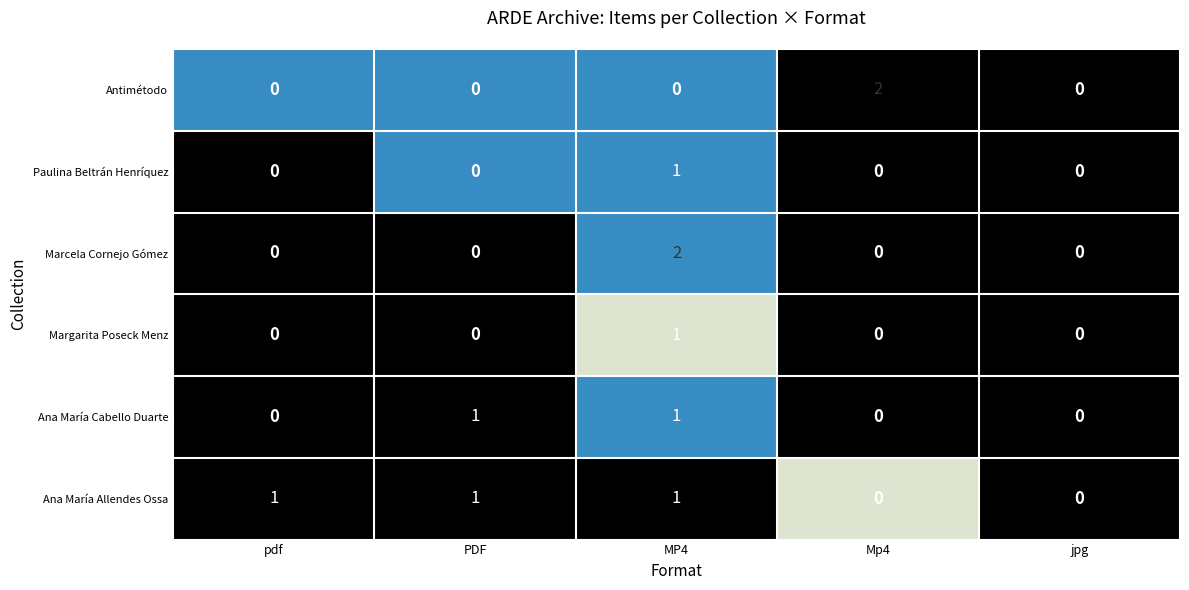

Reading right to left, what are all the values shown in this chart?

Antimétodo: jpg=0	Mp4=2	MP4=0	PDF=0	pdf=0
Paulina Beltrán Henríquez: jpg=0	Mp4=0	MP4=1	PDF=0	pdf=0
Marcela Cornejo Gómez: jpg=0	Mp4=0	MP4=2	PDF=0	pdf=0
Margarita Poseck Menz: jpg=0	Mp4=0	MP4=1	PDF=0	pdf=0
Ana María Cabello Duarte: jpg=0	Mp4=0	MP4=1	PDF=1	pdf=0
Ana María Allendes Ossa: jpg=0	Mp4=0	MP4=1	PDF=1	pdf=1